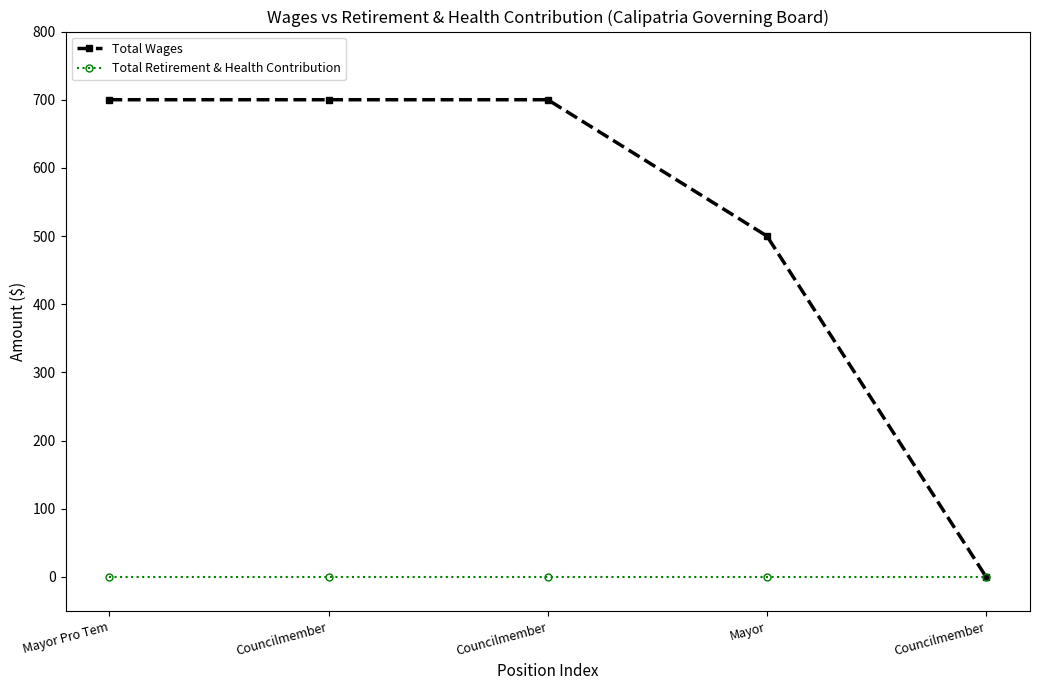

True or false: Total Retirement & Health Contribution and Total Wages intersect in this chart.

False